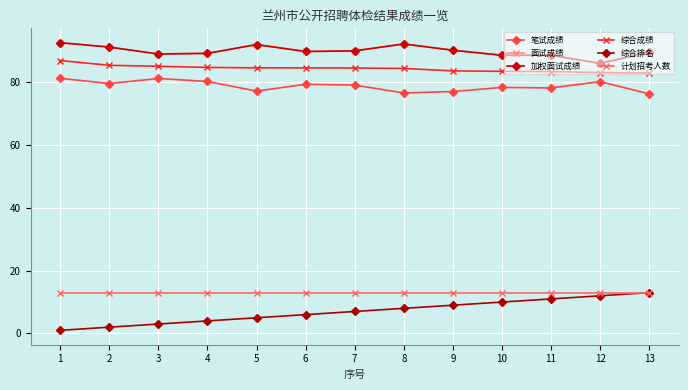

Does the chart have visible grid lines?

Yes